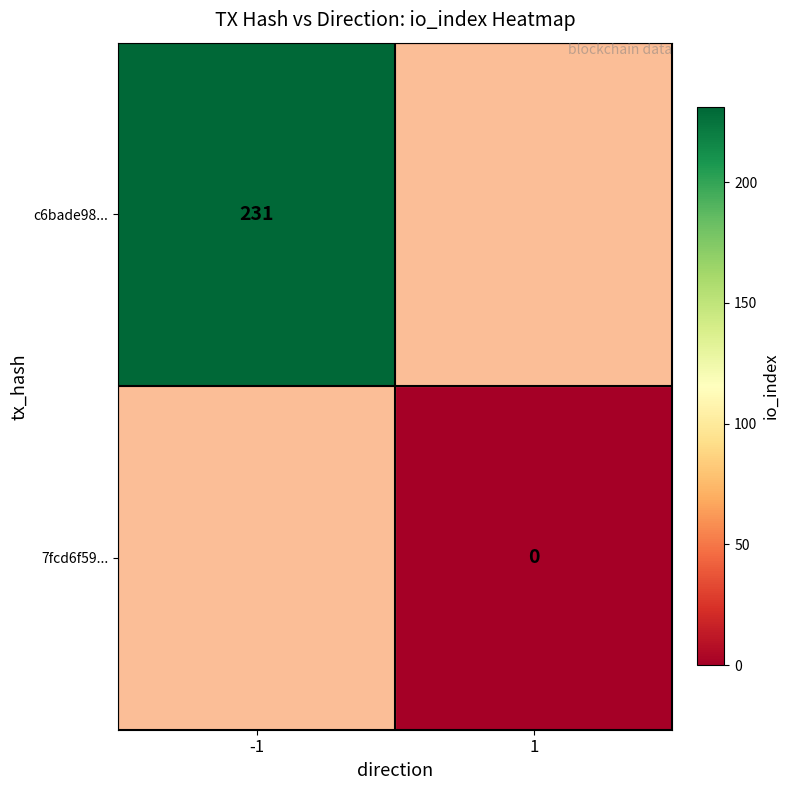

Is the value of c6bade98... at -1 greater than the value of 7fcd6f59... at 1?

Yes